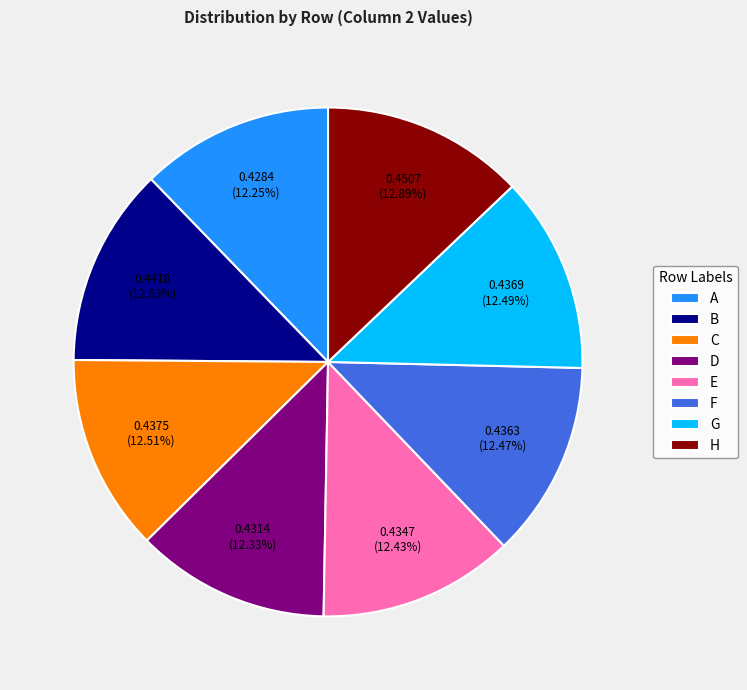

Does H account for over 50% of the chart?

No